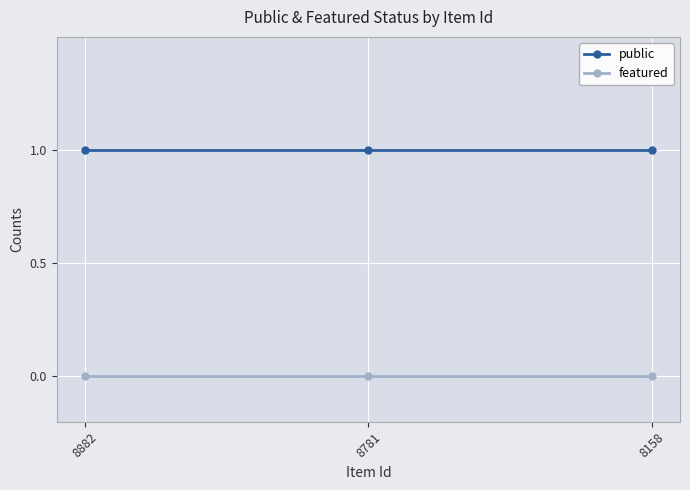

What is the sum of all public values?

3